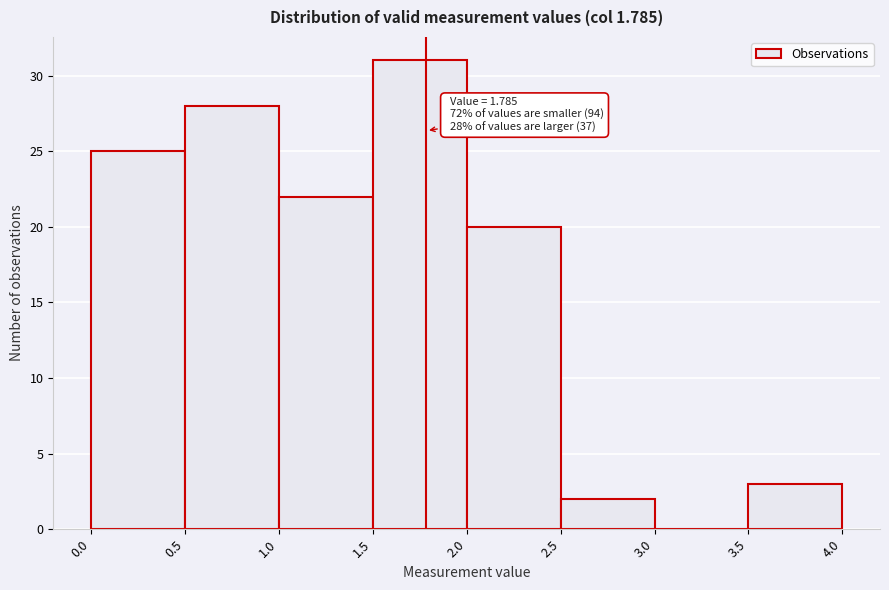

Over which range of the x-axis is the bar tallest?

1.5 to 2.0